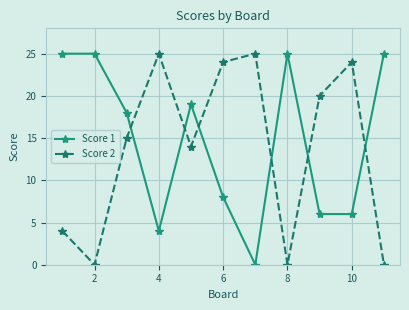

Reading right to left, list all the values displayed in this chart.

Score 1: 25	6	6	25	0	8	19	4	18	25	25
Score 2: 0	24	20	0	25	24	14	25	15	0	4